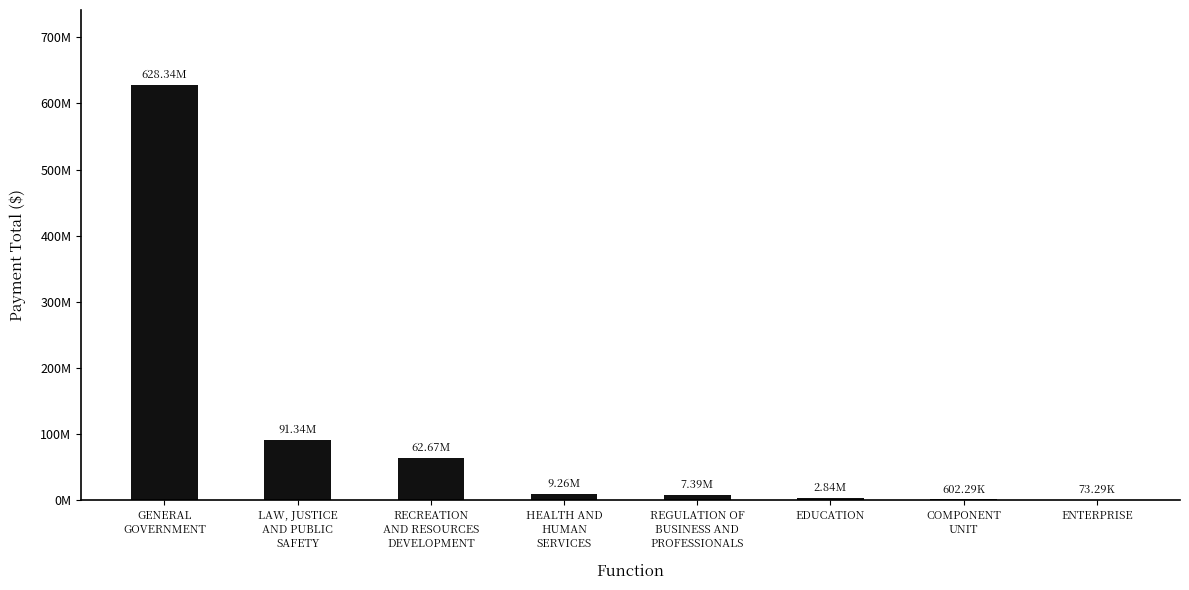

Rank the categories by value from highest to lowest.

GENERAL
GOVERNMENT, LAW, JUSTICE
AND PUBLIC
SAFETY, RECREATION
AND RESOURCES
DEVELOPMENT, HEALTH AND
HUMAN
SERVICES, REGULATION OF
BUSINESS AND
PROFESSIONALS, EDUCATION, COMPONENT
UNIT, ENTERPRISE